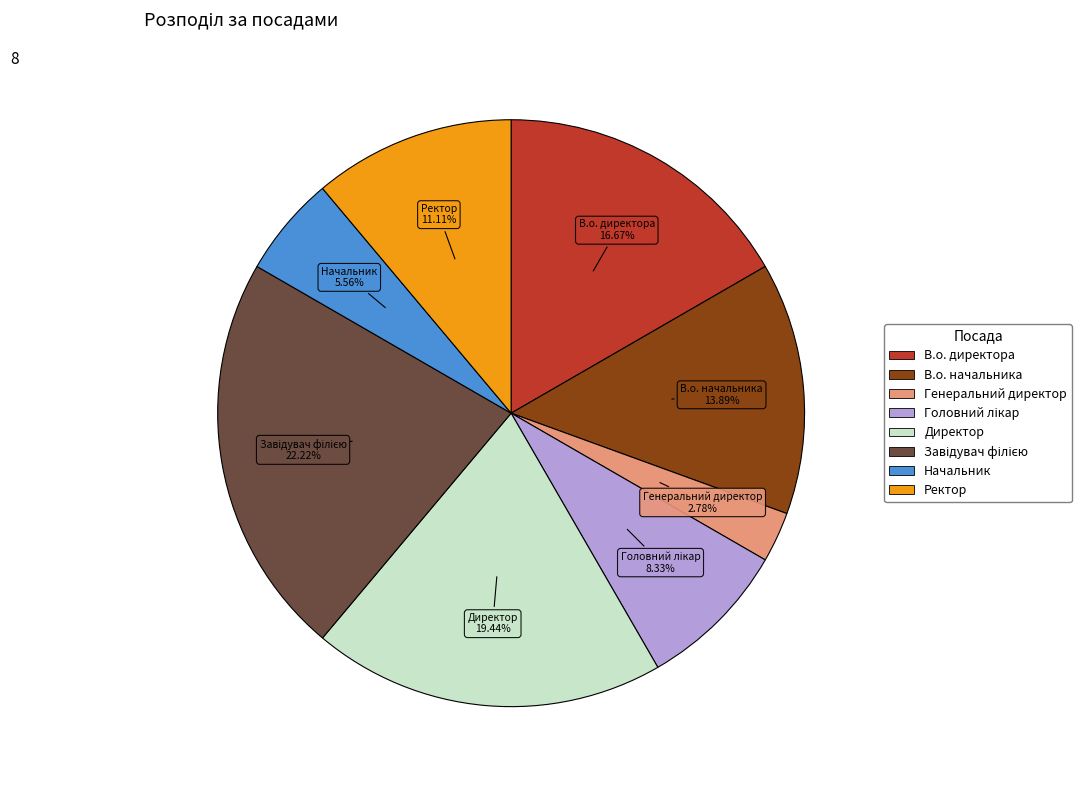

Combined, do Генеральний директор and Директор account for over 50%?

No